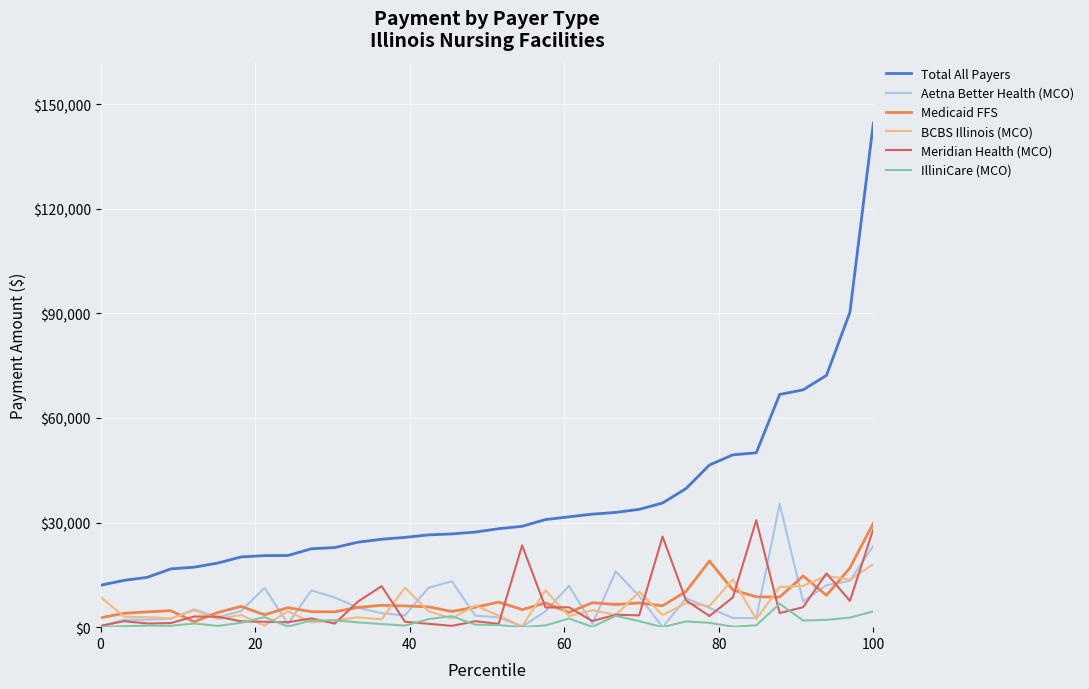

True or false: Medicaid FFS and Total All Payers intersect in this chart.

False